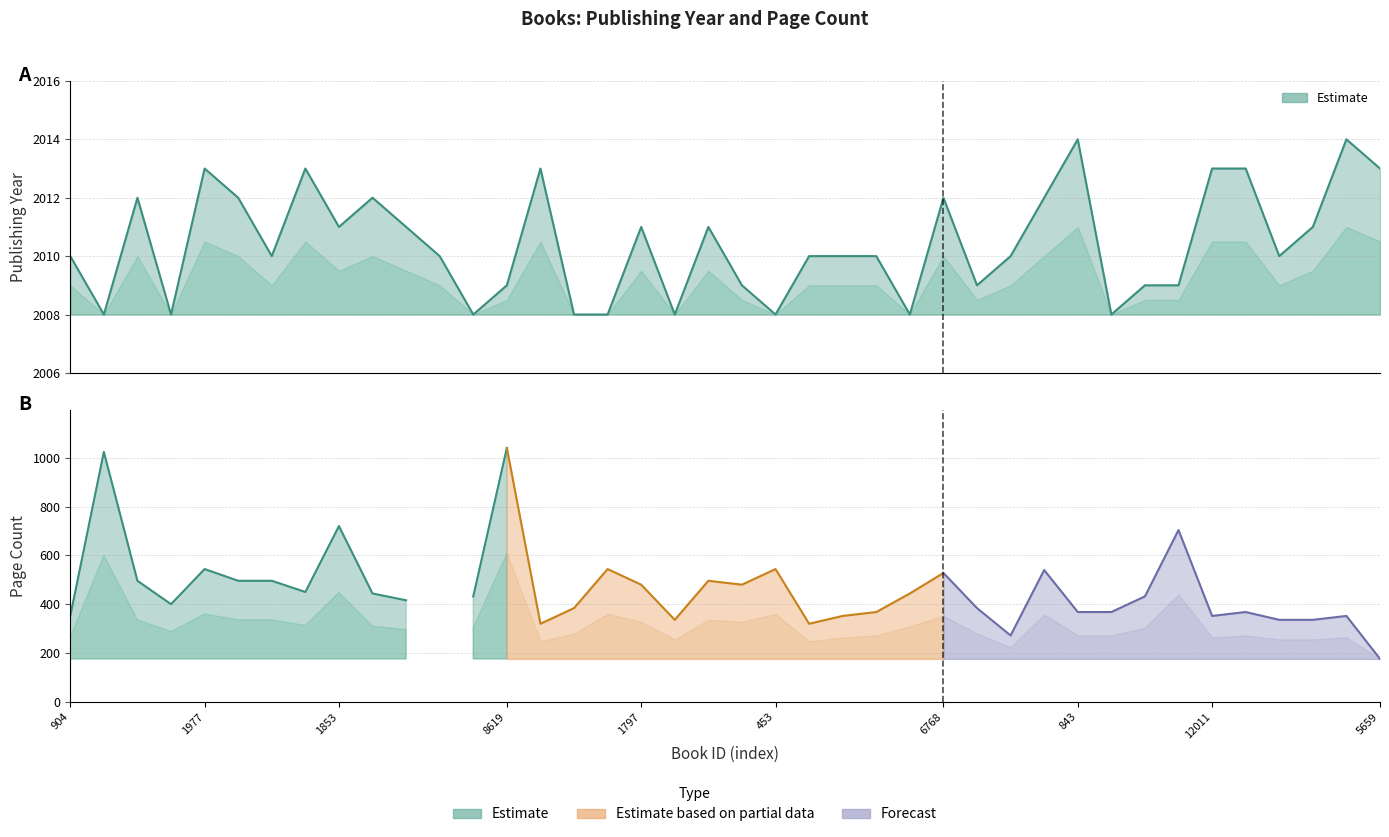

Reading right to left, extract all data points from this chart.

2013	2014	2011	2010	2013	2013	2009	2009	2008	2014	2012	2010	2009	2012	2008	2010	2010	2010	2008	2009	2011	2008	2011	2008	2008	2013	2009	2008	2010	2011	2012	2011	2013	2010	2012	2013	2008	2012	2008	2010